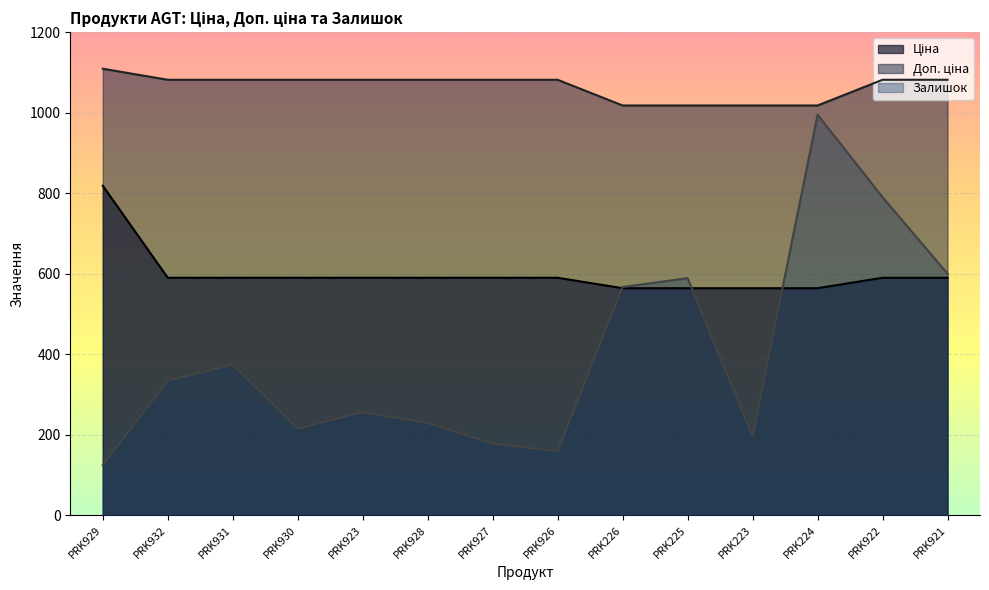

At PRK932, list the series in order from largest to smallest.

Доп. ціна, Ціна, Залишок